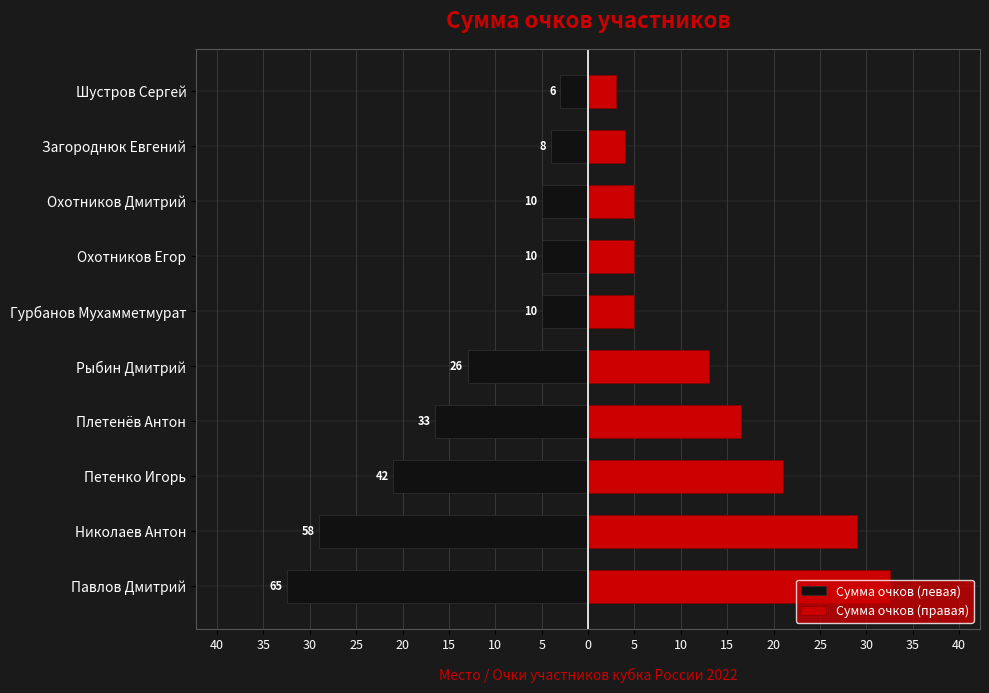

How many groups of bars are there?

10